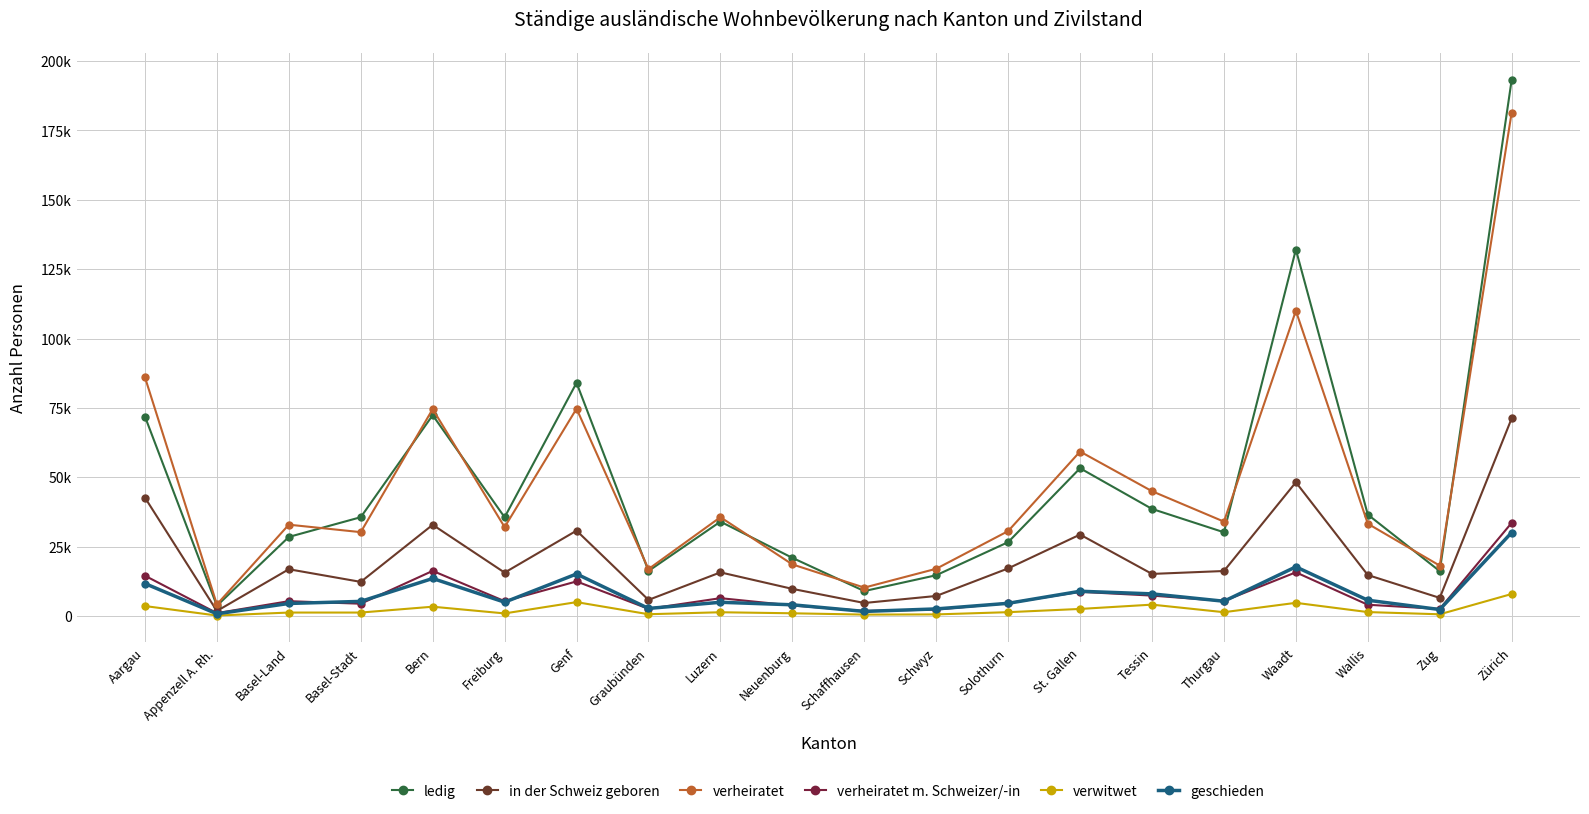

What are all the series names shown in the legend?

ledig, in der Schweiz geboren, verheiratet, verheiratet m. Schweizer/-in, verwitwet, geschieden